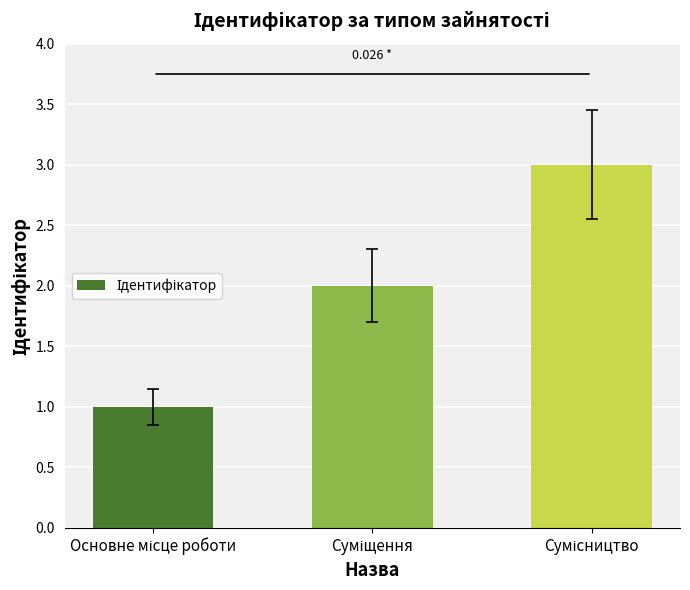

Count the values in the range 1 to 3.

3